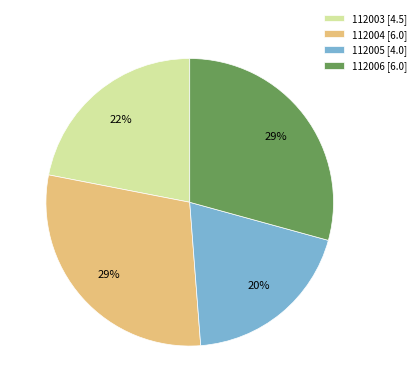

Is 112004 the majority of the pie?

No